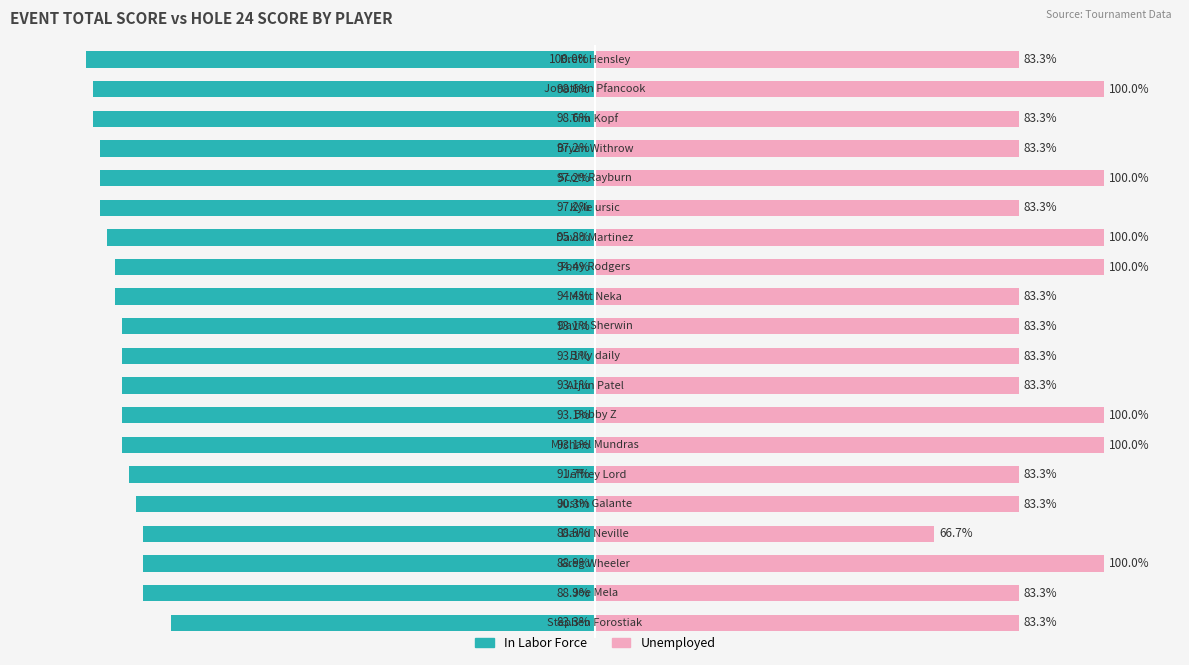

What are all the series names shown in the legend?

In Labor Force, Unemployed